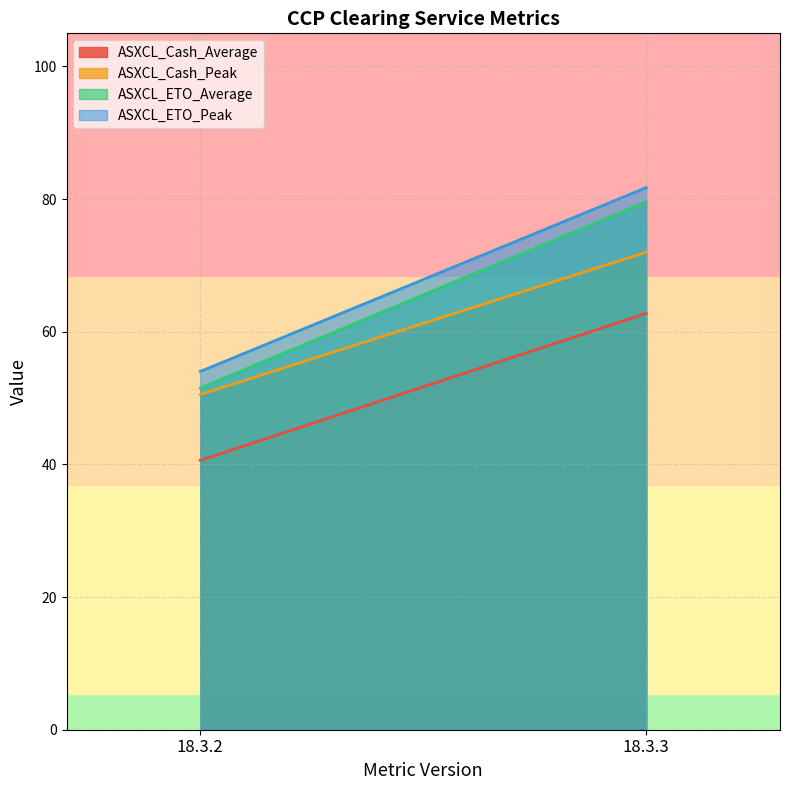

List the labels in order of ASXCL_ETO_Average value, largest first.

18.3.3, 18.3.2